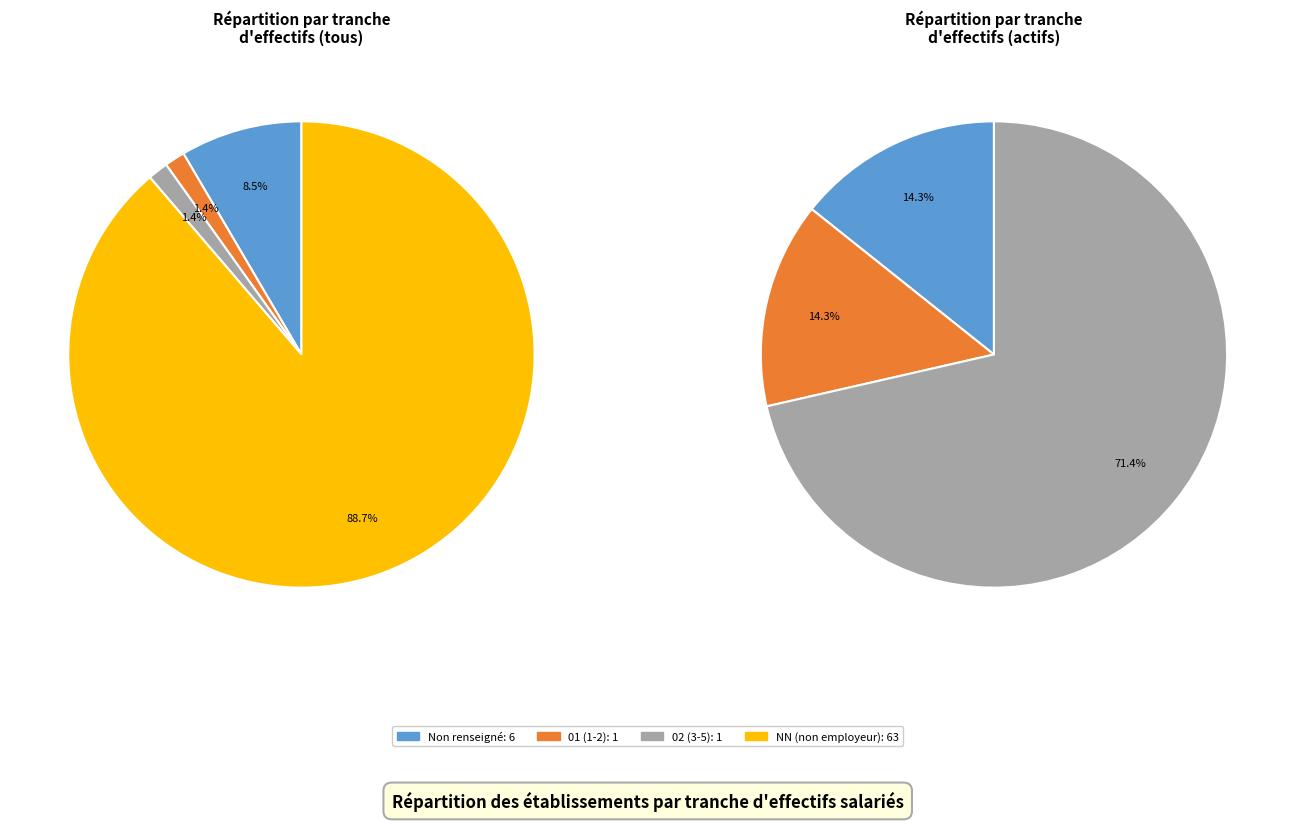

Does 07 account for over 50% of the chart?

No